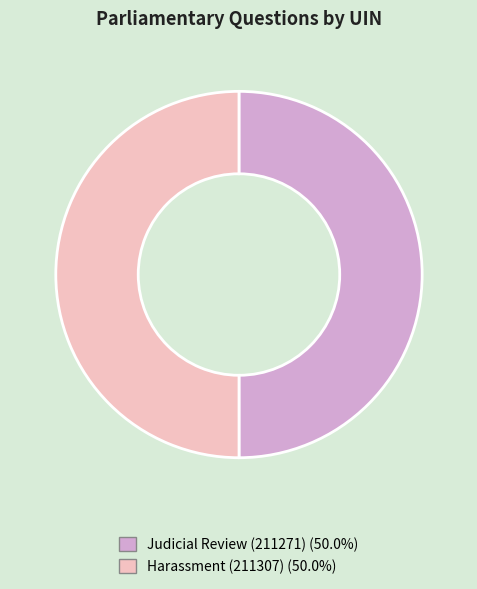

How many segments does this pie chart have?

2